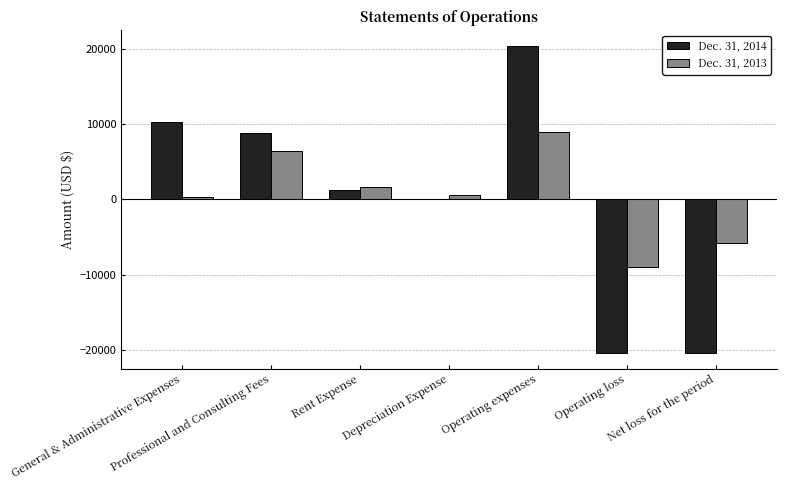

Which series has the widest spread of values?

Dec. 31, 2014